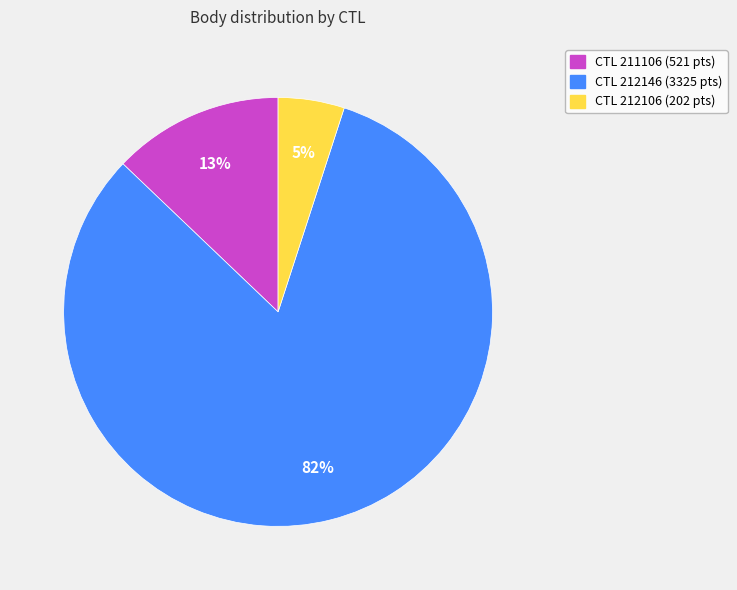

Is it true that CTL 212146 (3325 pts) is 82% of the pie?

True